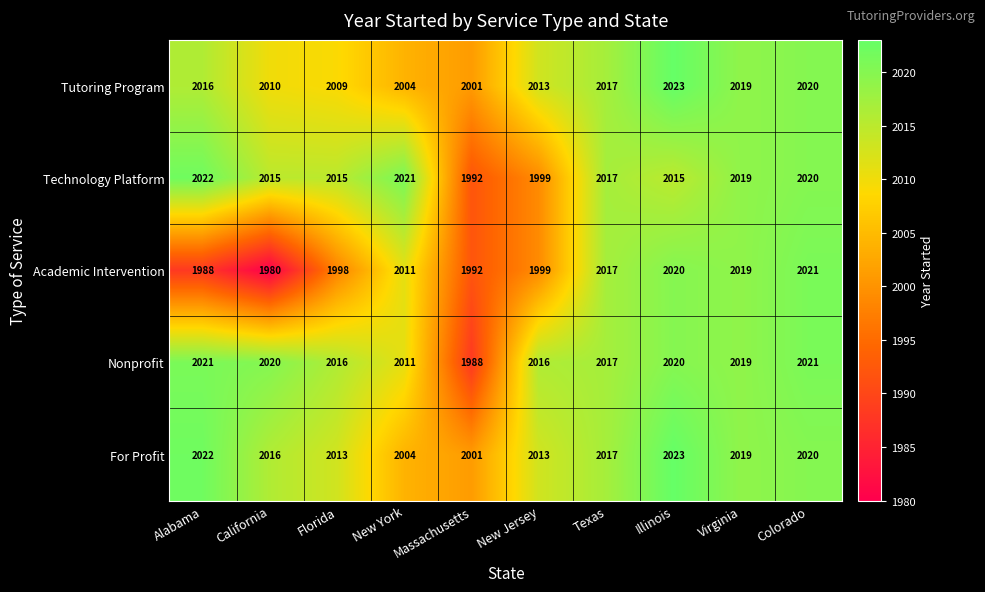

What is the difference between the second highest and second lowest values in the For Profit series?

18